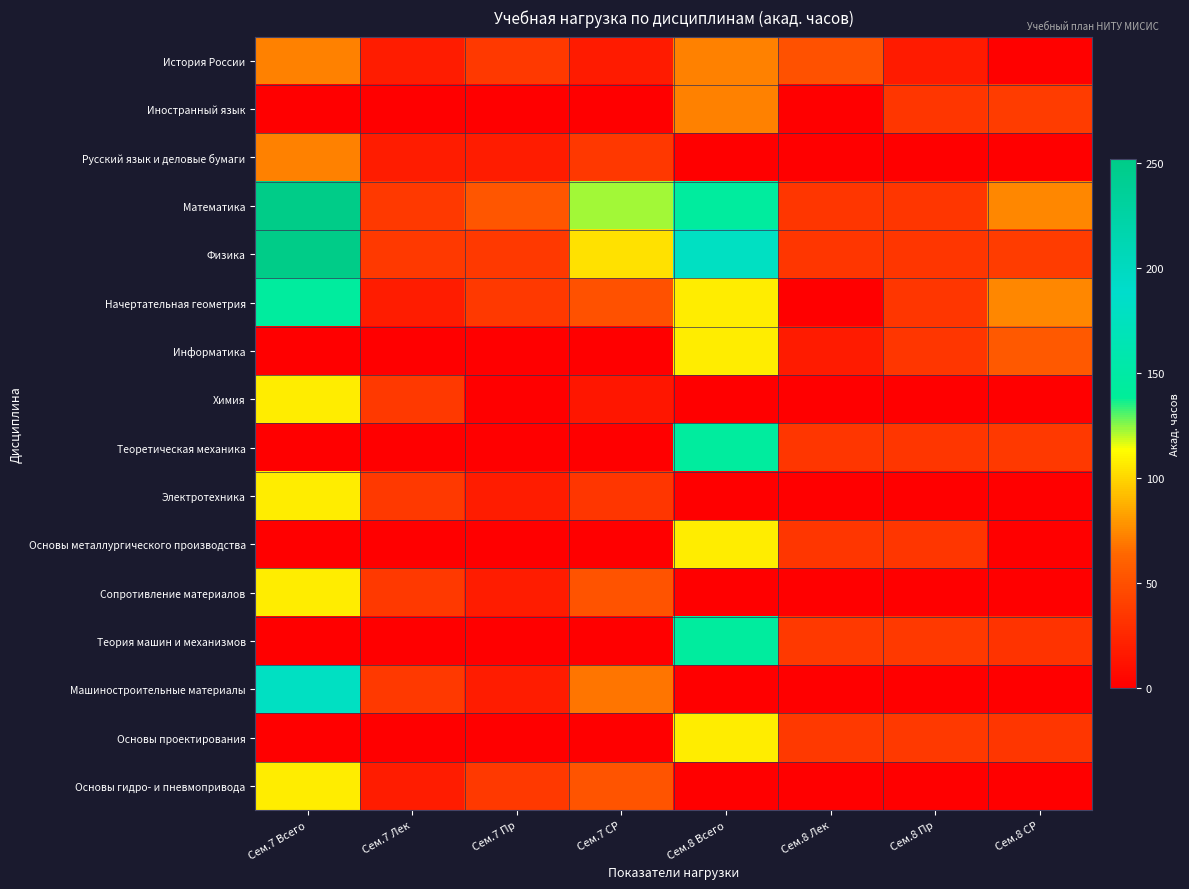

Reading left to right, list all the values displayed in this chart.

История России: Сем.7 Всего=72.0	Сем.7 Лек=18.0	Сем.7 Пр=36.0	Сем.7 СР=17.0	Сем.8 Всего=72.0	Сем.8 Лек=51.0	Сем.8 Пр=17.0	Сем.8 СР=1.4
Иностранный язык: Сем.7 Всего=0.0	Сем.7 Лек=0.0	Сем.7 Пр=0.0	Сем.7 СР=0.0	Сем.8 Всего=72.0	Сем.8 Лек=0.0	Сем.8 Пр=34.0	Сем.8 СР=37.9
Русский язык и деловые бумаги: Сем.7 Всего=72.0	Сем.7 Лек=18.0	Сем.7 Пр=18.0	Сем.7 СР=35.0	Сем.8 Всего=0.0	Сем.8 Лек=0.0	Сем.8 Пр=0.0	Сем.8 СР=0.0
Математика: Сем.7 Всего=252.0	Сем.7 Лек=36.0	Сем.7 Пр=54.0	Сем.7 СР=122.2	Сем.8 Всего=144.0	Сем.8 Лек=34.0	Сем.8 Пр=34.0	Сем.8 СР=74.2
Физика: Сем.7 Всего=252.0	Сем.7 Лек=36.0	Сем.7 Пр=36.0	Сем.7 СР=104.2	Сем.8 Всего=180.0	Сем.8 Лек=34.0	Сем.8 Пр=34.0	Сем.8 СР=38.3
Начертательная геометрия: Сем.7 Всего=144.0	Сем.7 Лек=18.0	Сем.7 Пр=36.0	Сем.7 СР=51.1	Сем.8 Всего=108.0	Сем.8 Лек=0.0	Сем.8 Пр=34.0	Сем.8 СР=73.9
Информатика: Сем.7 Всего=0.0	Сем.7 Лек=0.0	Сем.7 Пр=0.0	Сем.7 СР=0.0	Сем.8 Всего=108.0	Сем.8 Лек=17.0	Сем.8 Пр=34.0	Сем.8 СР=56.0
Химия: Сем.7 Всего=108.0	Сем.7 Лек=36.0	Сем.7 Пр=0.0	Сем.7 СР=14.2	Сем.8 Всего=0.0	Сем.8 Лек=0.0	Сем.8 Пр=0.0	Сем.8 СР=0.0
Теоретическая механика: Сем.7 Всего=0.0	Сем.7 Лек=0.0	Сем.7 Пр=0.0	Сем.7 СР=0.0	Сем.8 Всего=144.0	Сем.8 Лек=34.0	Сем.8 Пр=34.0	Сем.8 СР=36.3
Электротехника: Сем.7 Всего=108.0	Сем.7 Лек=36.0	Сем.7 Пр=18.0	Сем.7 СР=34.1	Сем.8 Всего=0.0	Сем.8 Лек=0.0	Сем.8 Пр=0.0	Сем.8 СР=0.0
Основы металлургического производства: Сем.7 Всего=0.0	Сем.7 Лек=0.0	Сем.7 Пр=0.0	Сем.7 СР=0.0	Сем.8 Всего=108.0	Сем.8 Лек=34.0	Сем.8 Пр=34.0	Сем.8 СР=0.3
Сопротивление материалов: Сем.7 Всего=108.0	Сем.7 Лек=36.0	Сем.7 Пр=18.0	Сем.7 СР=52.1	Сем.8 Всего=0.0	Сем.8 Лек=0.0	Сем.8 Пр=0.0	Сем.8 СР=0.0
Теория машин и механизмов: Сем.7 Всего=0.0	Сем.7 Лек=0.0	Сем.7 Пр=0.0	Сем.7 СР=0.0	Сем.8 Всего=144.0	Сем.8 Лек=36.0	Сем.8 Пр=36.0	Сем.8 СР=32.2
Машиностроительные материалы: Сем.7 Всего=180.0	Сем.7 Лек=36.0	Сем.7 Пр=18.0	Сем.7 СР=68.2	Сем.8 Всего=0.0	Сем.8 Лек=0.0	Сем.8 Пр=0.0	Сем.8 СР=0.0
Основы проектирования: Сем.7 Всего=0.0	Сем.7 Лек=0.0	Сем.7 Пр=0.0	Сем.7 СР=0.0	Сем.8 Всего=108.0	Сем.8 Лек=36.0	Сем.8 Пр=36.0	Сем.8 СР=34.1
Основы гидро- и пневмопривода: Сем.7 Всего=108.0	Сем.7 Лек=18.0	Сем.7 Пр=36.0	Сем.7 СР=53.0	Сем.8 Всего=0.0	Сем.8 Лек=0.0	Сем.8 Пр=0.0	Сем.8 СР=0.0